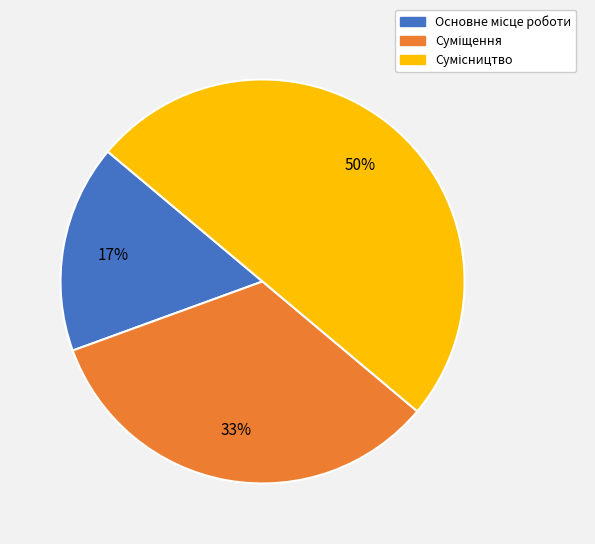

To the nearest percent, what is the average slice percentage?

33%